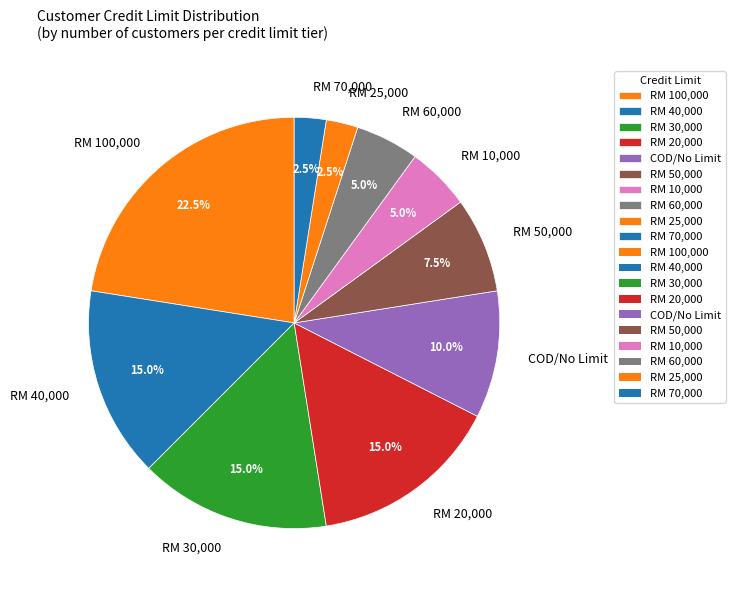

Which category has the biggest portion of the pie?

RM 100,000